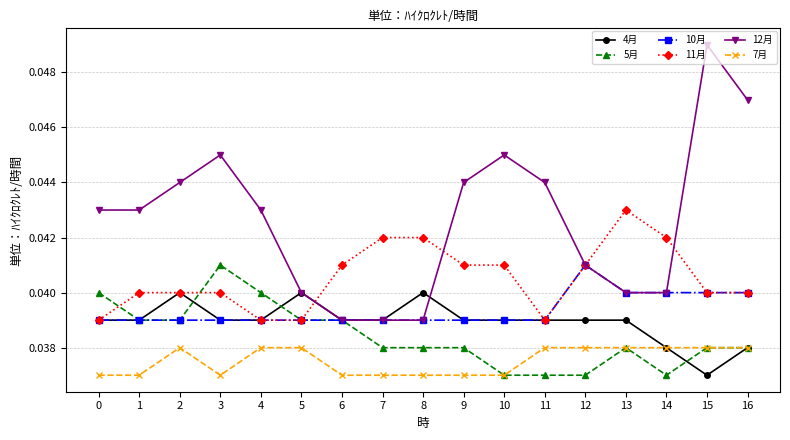

True or false: 7月 and 12月 intersect in this chart.

False